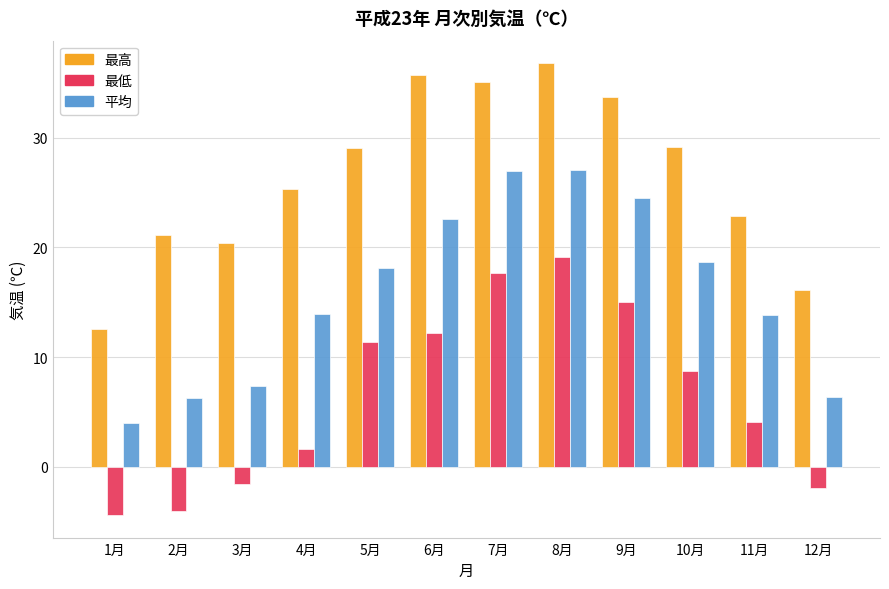

Which series changed the most between 1月 and 5月?

最高